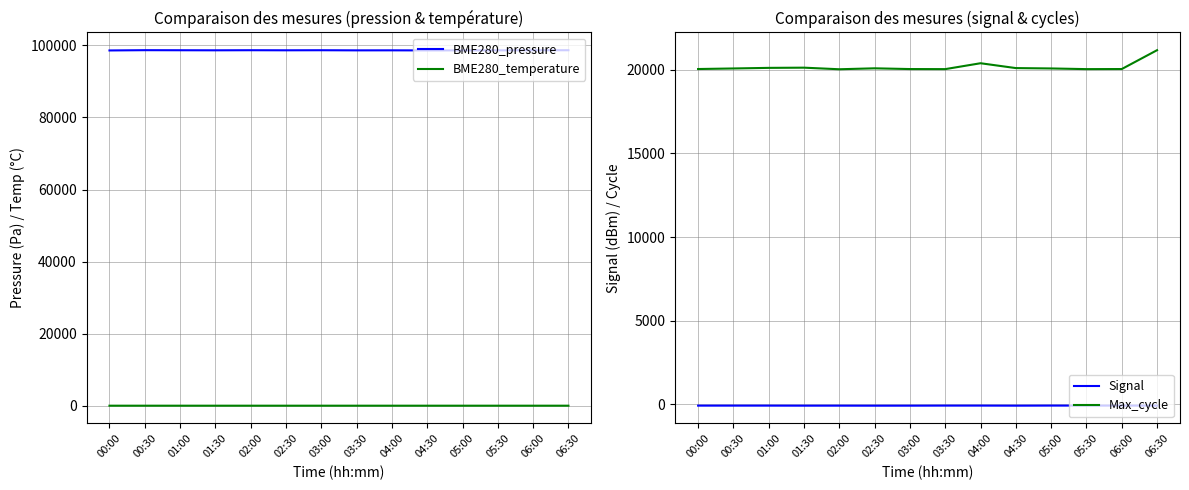

Which label corresponds to the largest value in the chart?

00:30